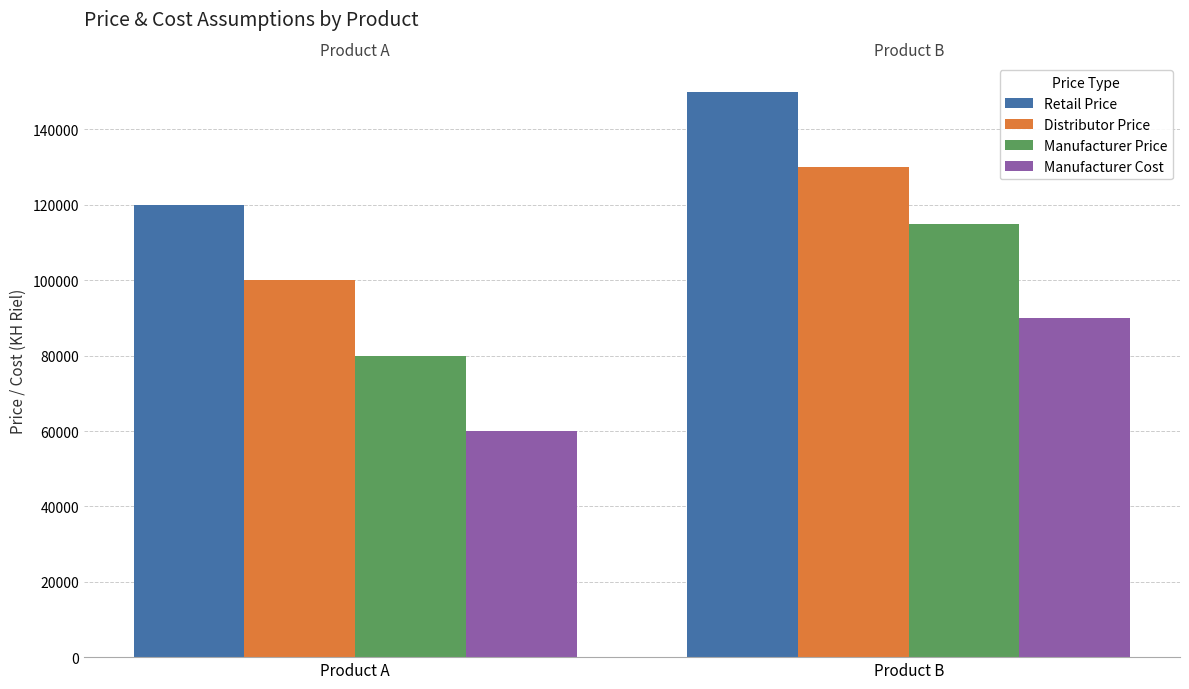

At which category is the sum across all series the highest?

Product B